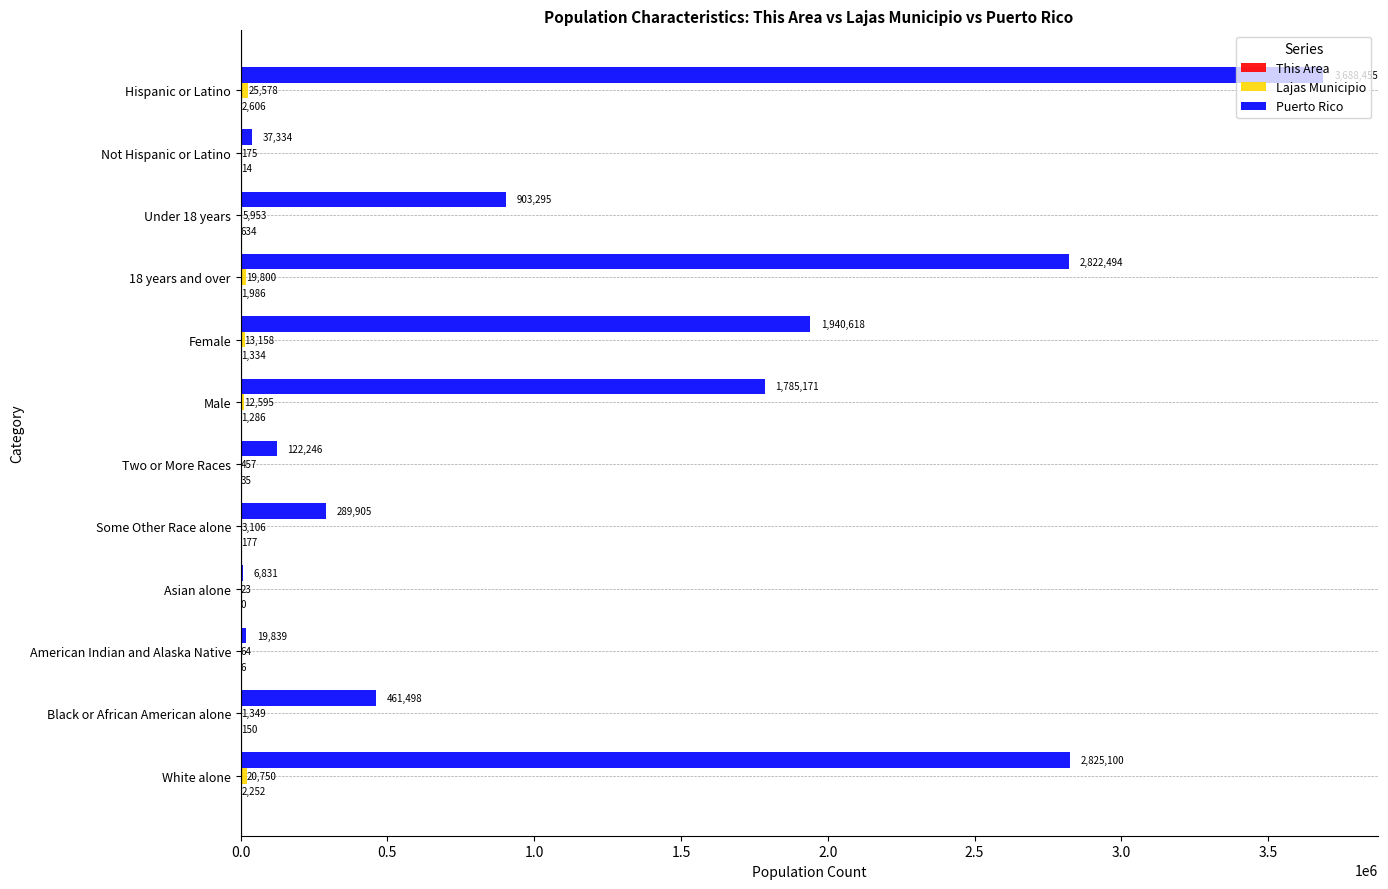

What is the total value across all series at 18 years and over?

2844280